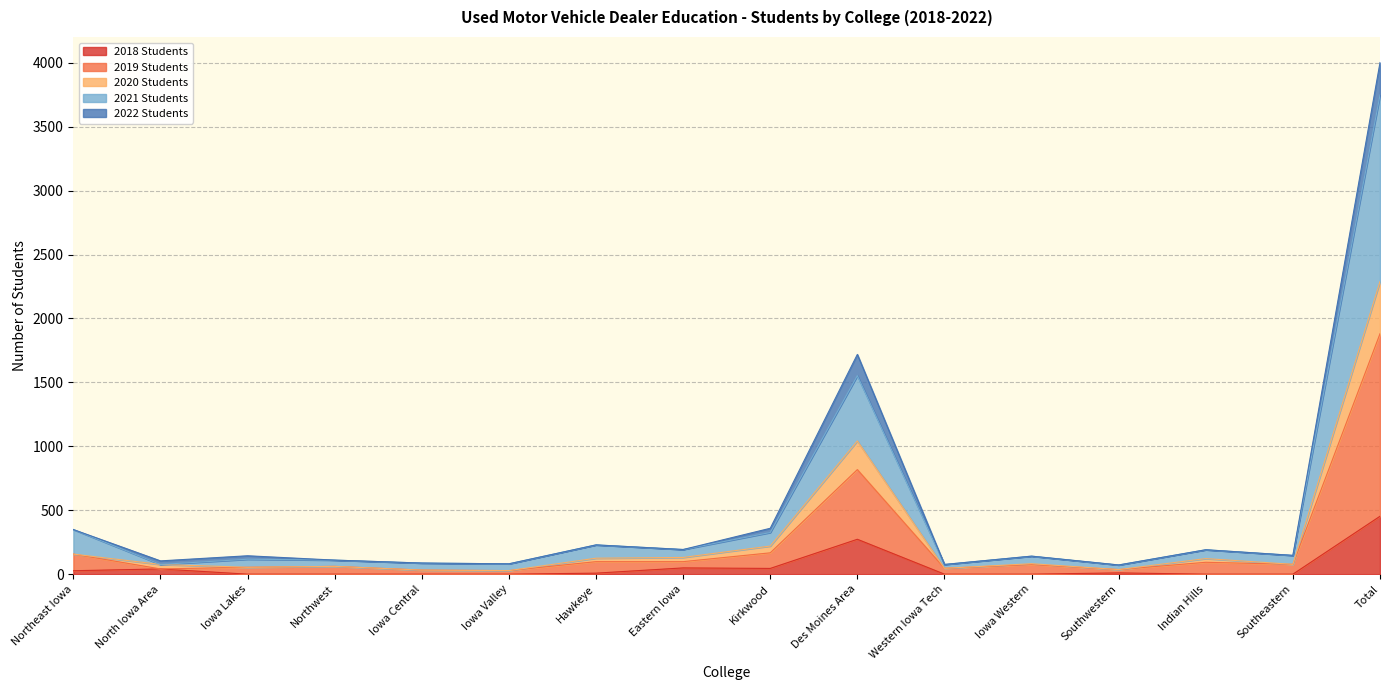

Rank the categories by 2020 Students value from lowest to highest.

Iowa Valley, Iowa Central, Southwestern, Western Iowa Tech, Iowa Lakes, Northwest, North Iowa Area, Southeastern, Iowa Western, Indian Hills, Hawkeye, Eastern Iowa, Northeast Iowa, Kirkwood, Des Moines Area, Total